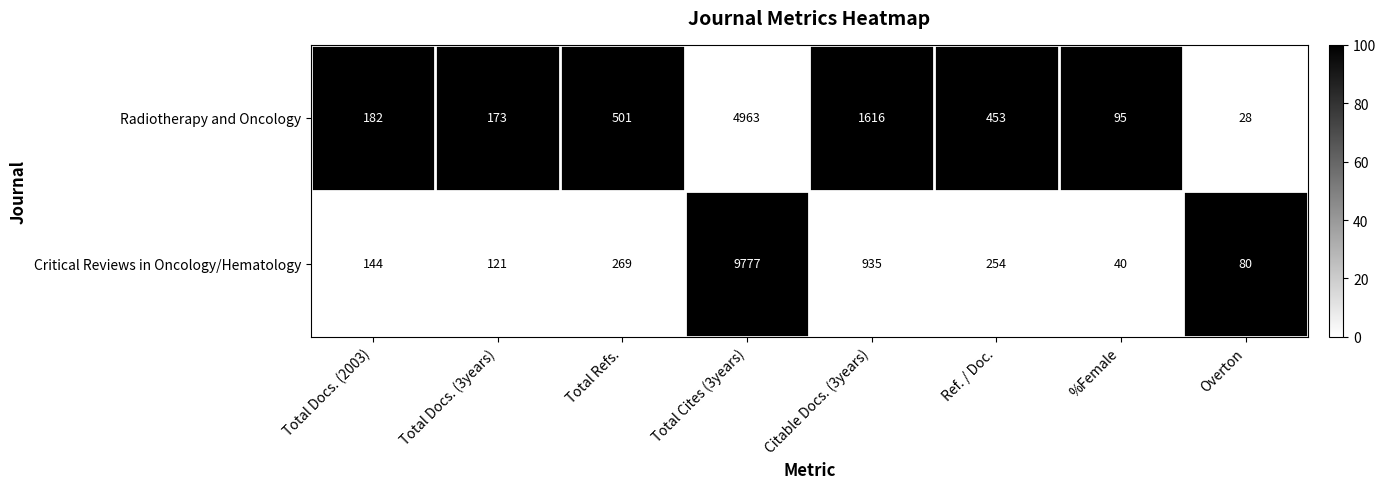

At which category is the sum across all series the highest?

Total Cites (3years)